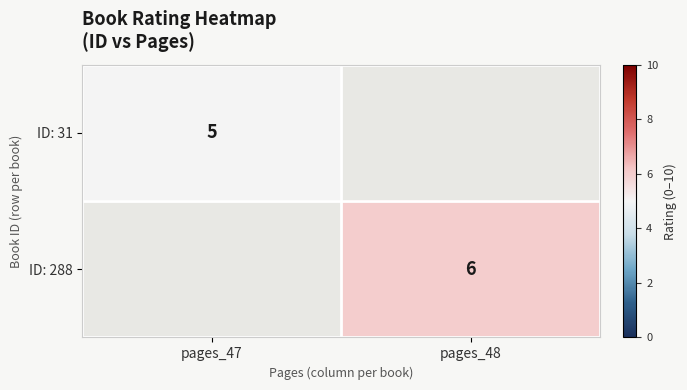

Is the value of ID: 31 at pages_47 greater than the value of ID: 288 at pages_48?

No